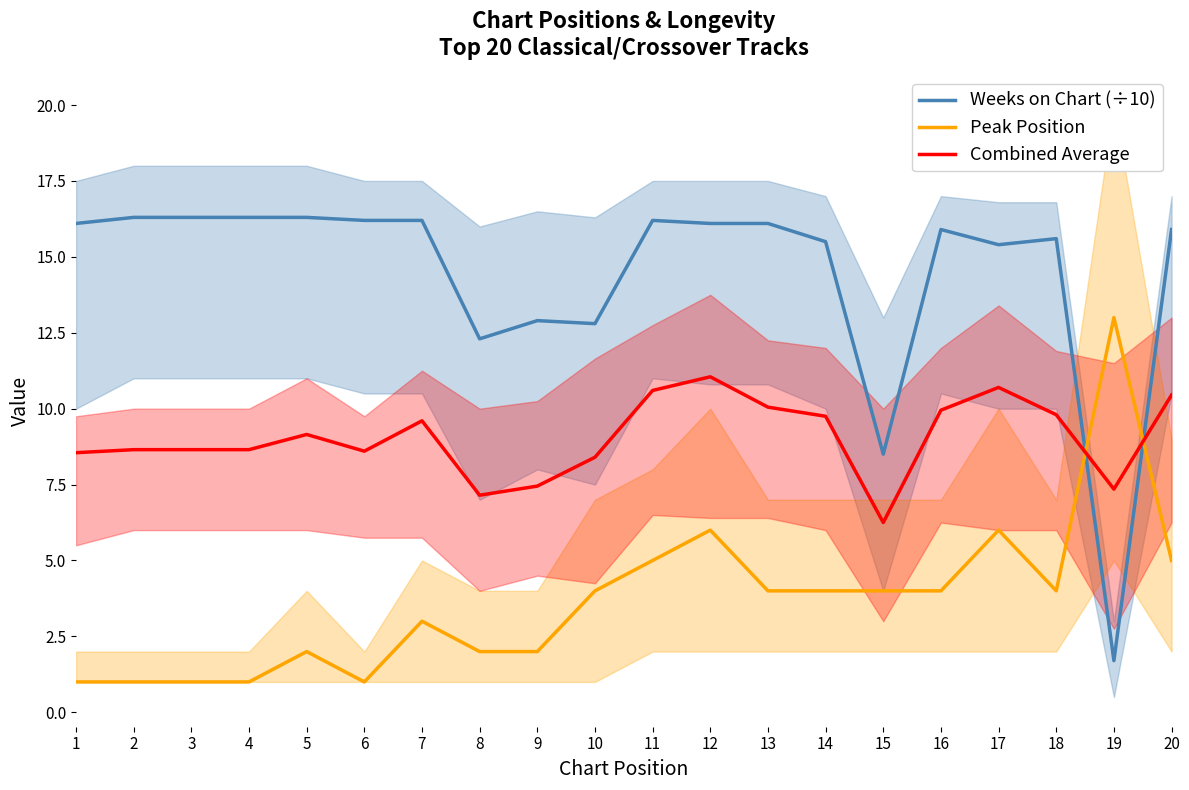

How many lines are shown in the chart?

3